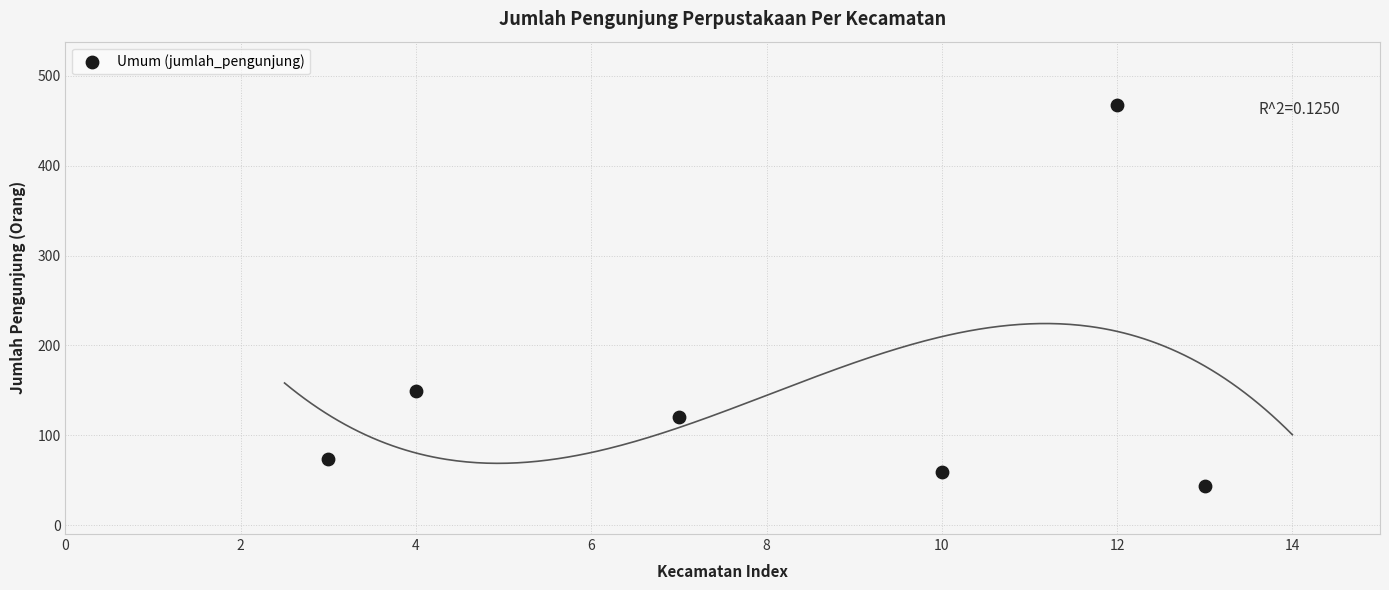

What Y value in the scatter plot is closest to 256?

149